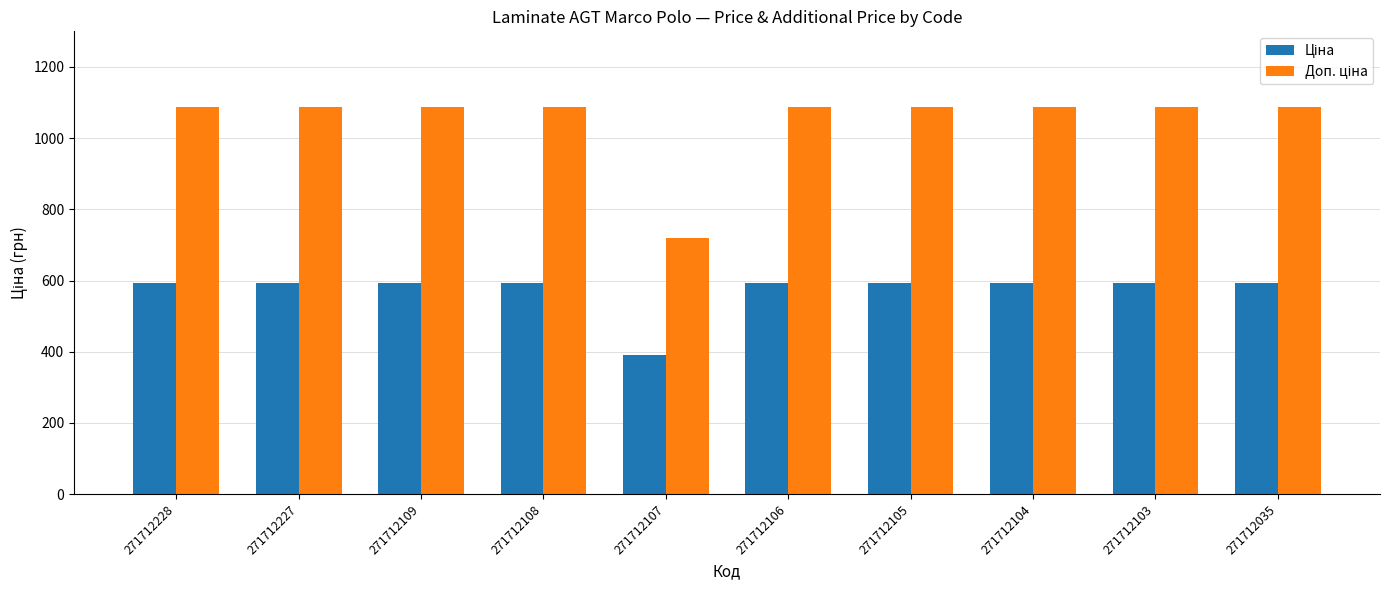

At how many categories does at least one series exceed 1010?

9